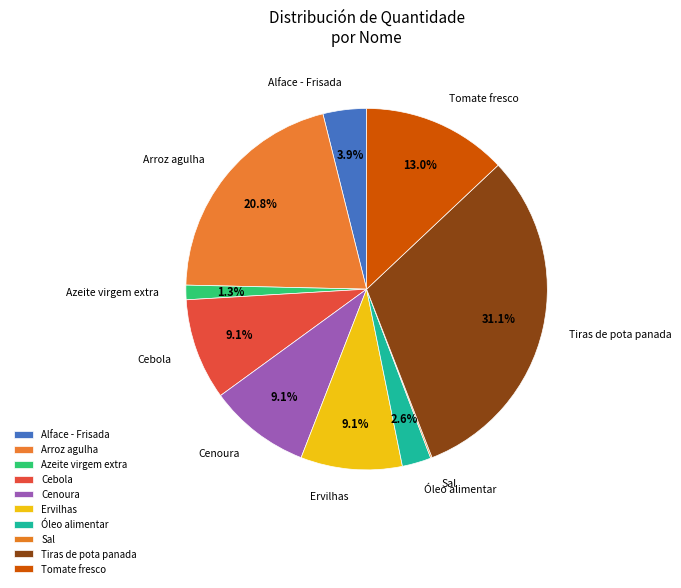

Is there a majority slice in this chart?

No